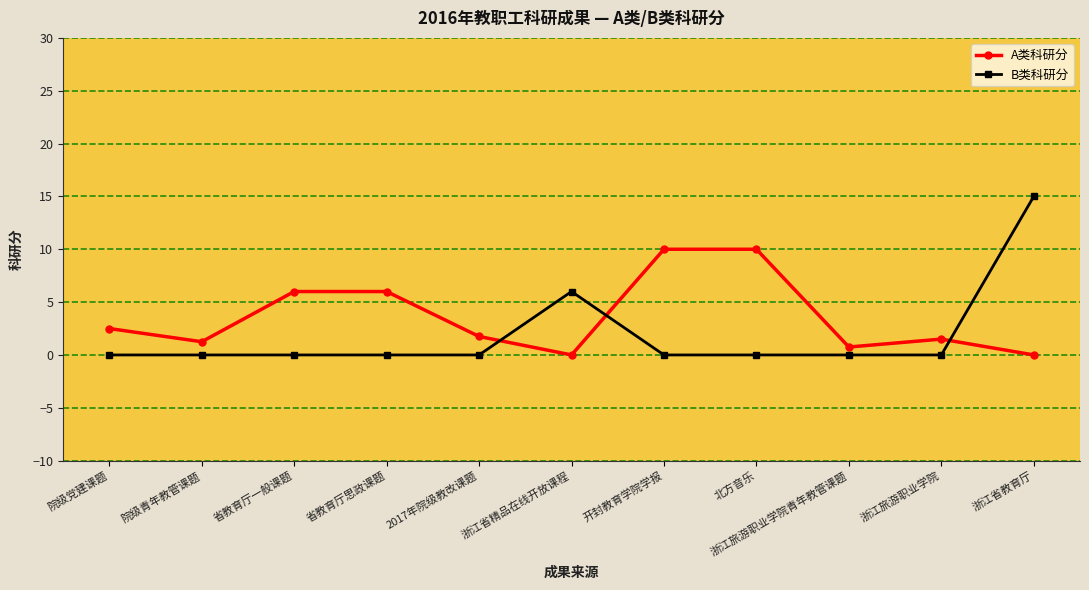

Count the number of categories in the chart.

11